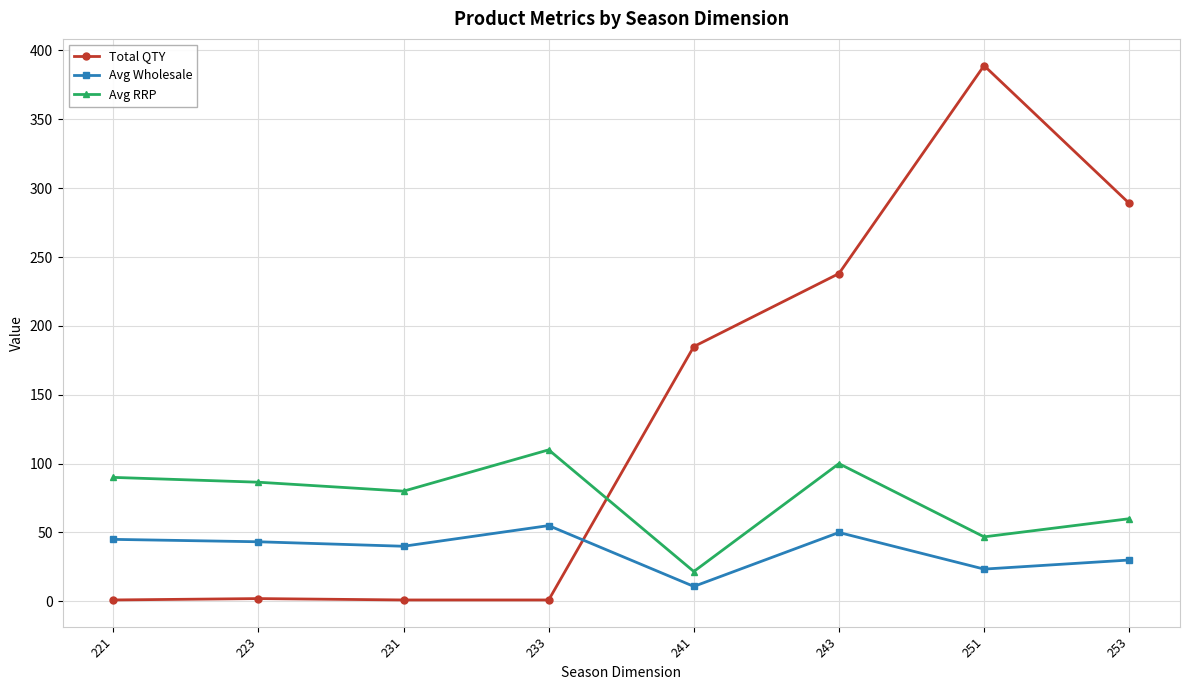

Rank the series at 221 from highest to lowest value.

Avg RRP, Avg Wholesale, Total QTY